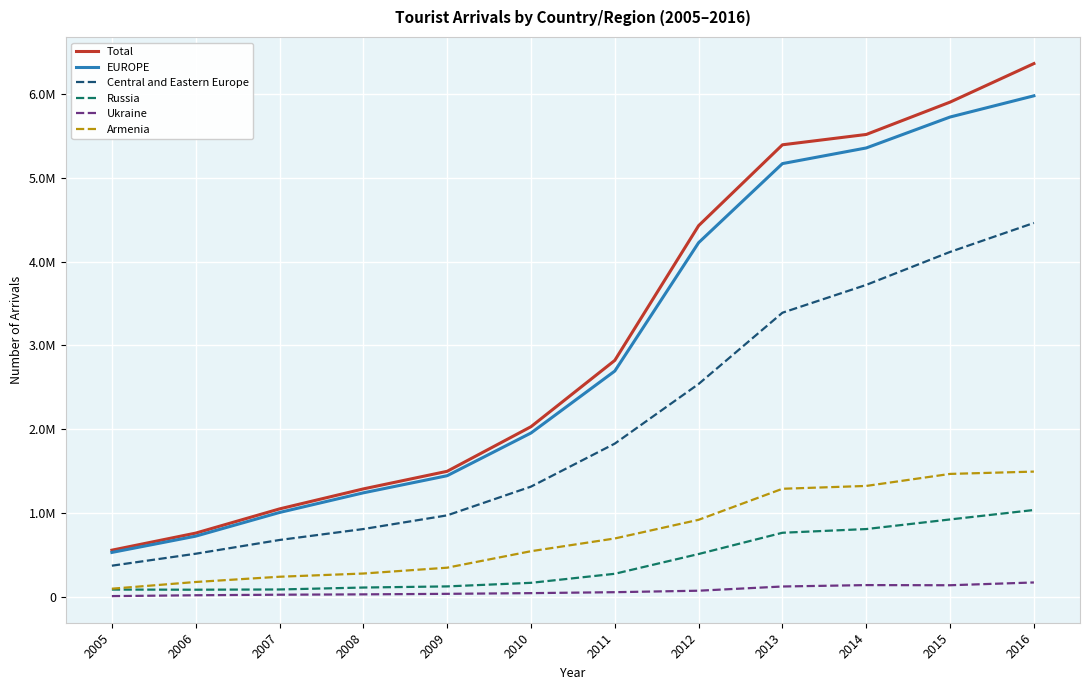

Rank the series at 2006 from lowest to highest value.

Ukraine, Russia, Armenia, Central and Eastern Europe, EUROPE, Total